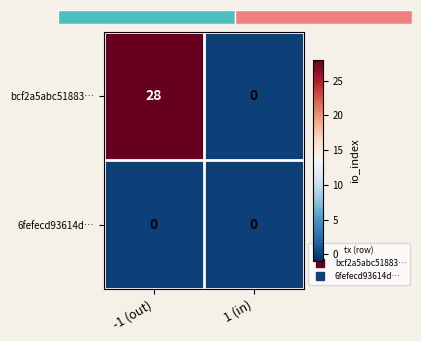

What is the greatest value displayed?

28